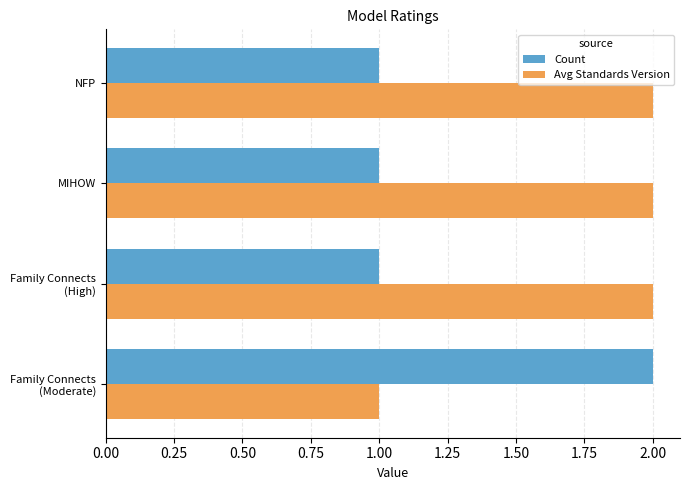

Count the number of data series in this chart.

2